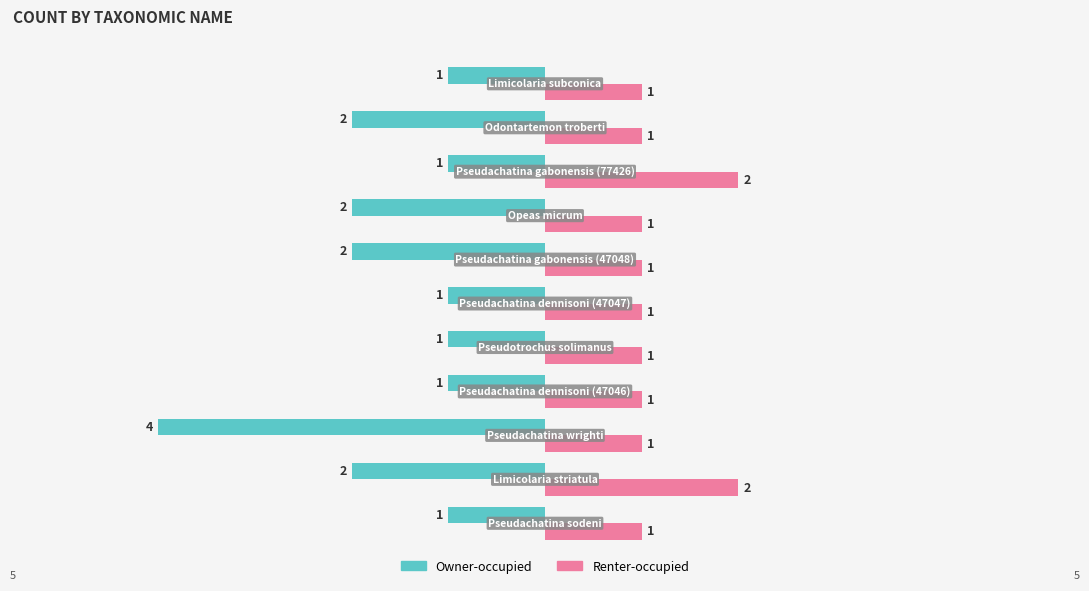

Rank the series by their maximum value, from highest to lowest.

Renter-occupied, Owner-occupied